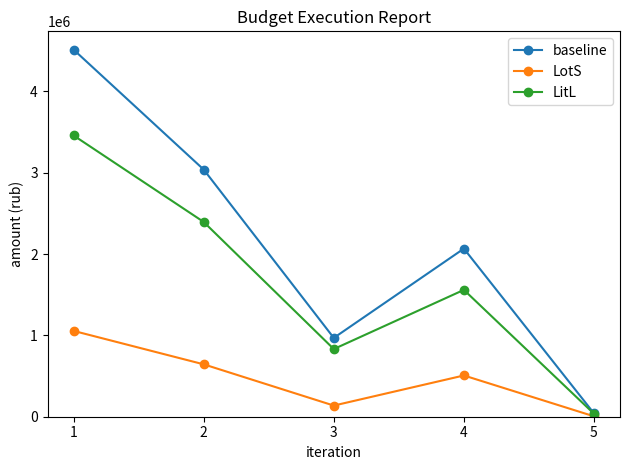

How many interior local peaks does the LitL series have?

1